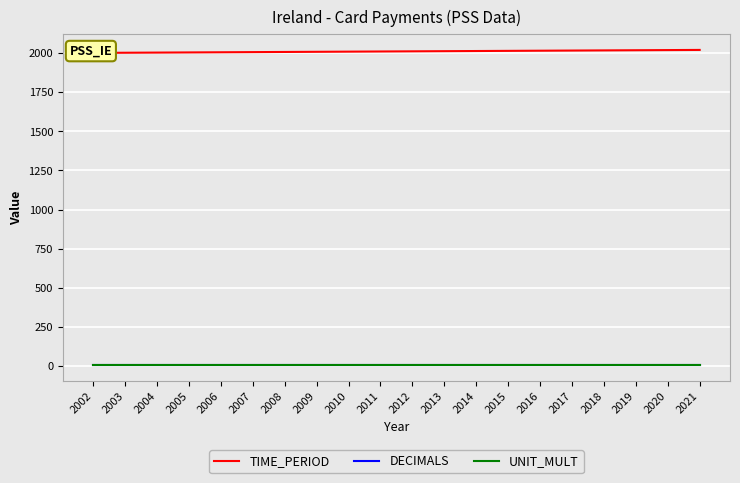

Rank the series by their maximum value, from lowest to highest.

DECIMALS, UNIT_MULT, TIME_PERIOD